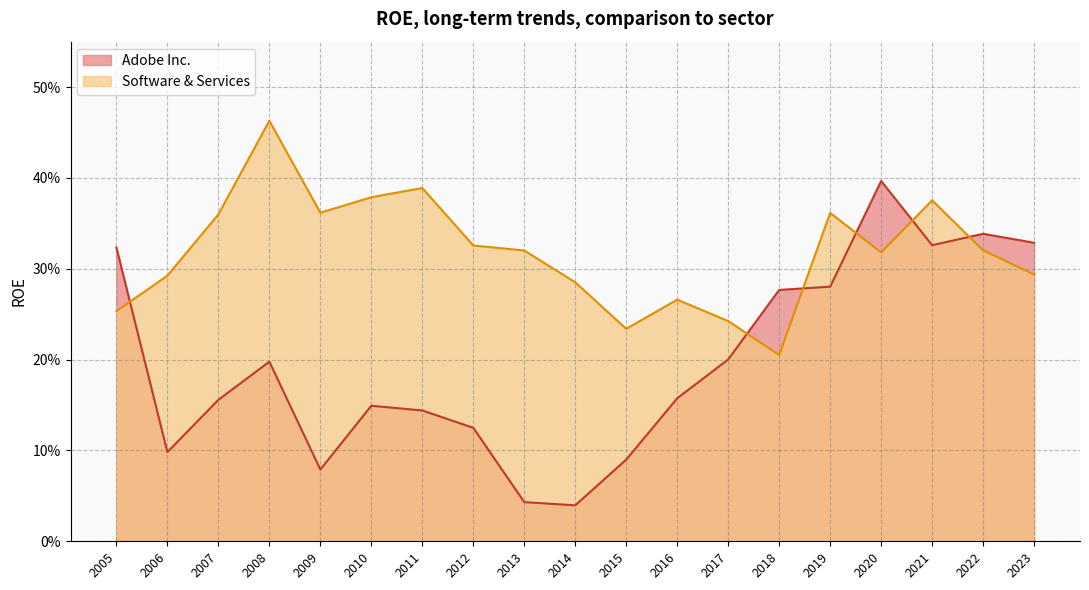

Reading left to right, what are all the values shown in this chart?

Adobe Inc.: 2023=0.3	2022=0.3	2021=0.3	2020=0.4	2019=0.3	2018=0.3	2017=0.2	2016=0.2	2015=0.1	2014=0.0	2013=0.0	2012=0.1	2011=0.1	2010=0.1	2009=0.1	2008=0.2	2007=0.2	2006=0.1	2005=0.3
Software & Services: 2023=0.3	2022=0.3	2021=0.4	2020=0.3	2019=0.4	2018=0.2	2017=0.2	2016=0.3	2015=0.2	2014=0.3	2013=0.3	2012=0.3	2011=0.4	2010=0.4	2009=0.4	2008=0.5	2007=0.4	2006=0.3	2005=0.3